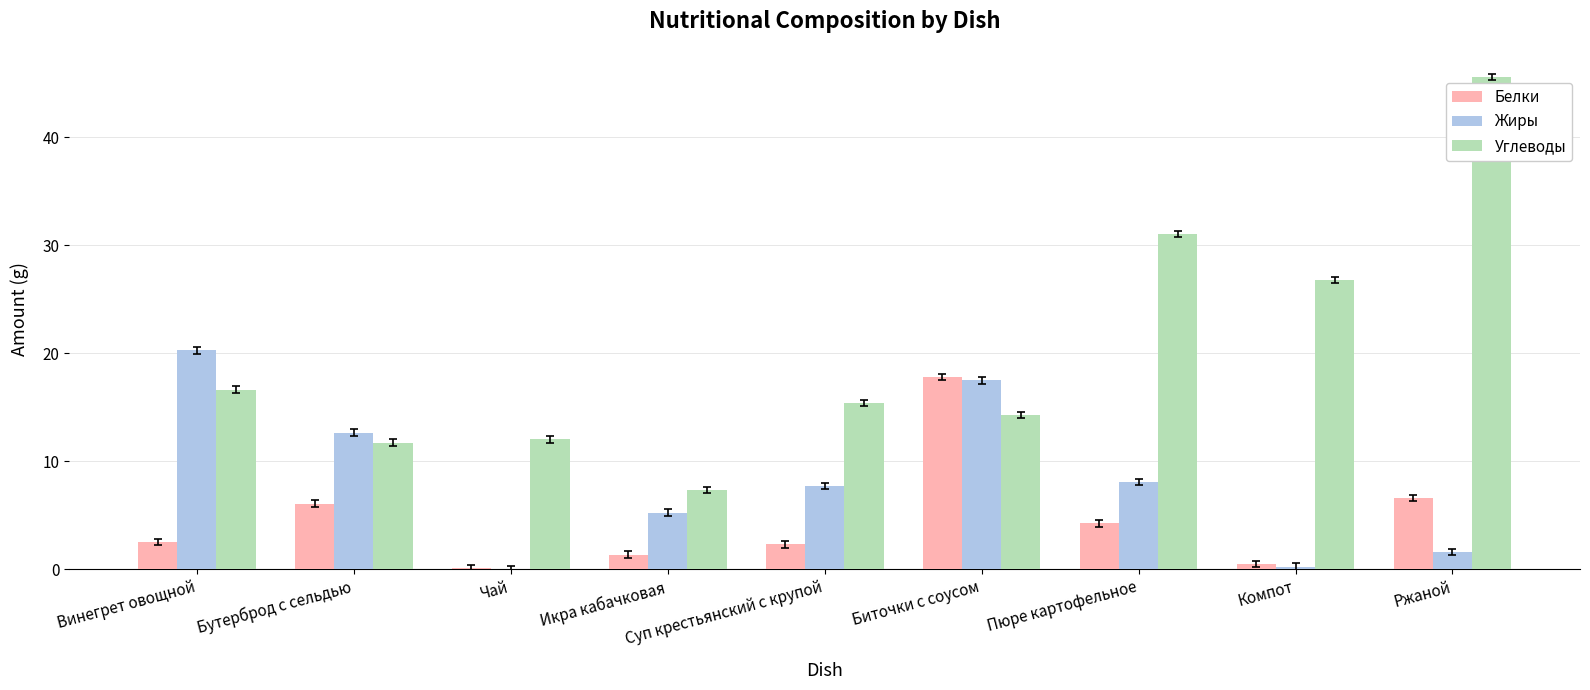

What is the average value of the Белки series?

4.6